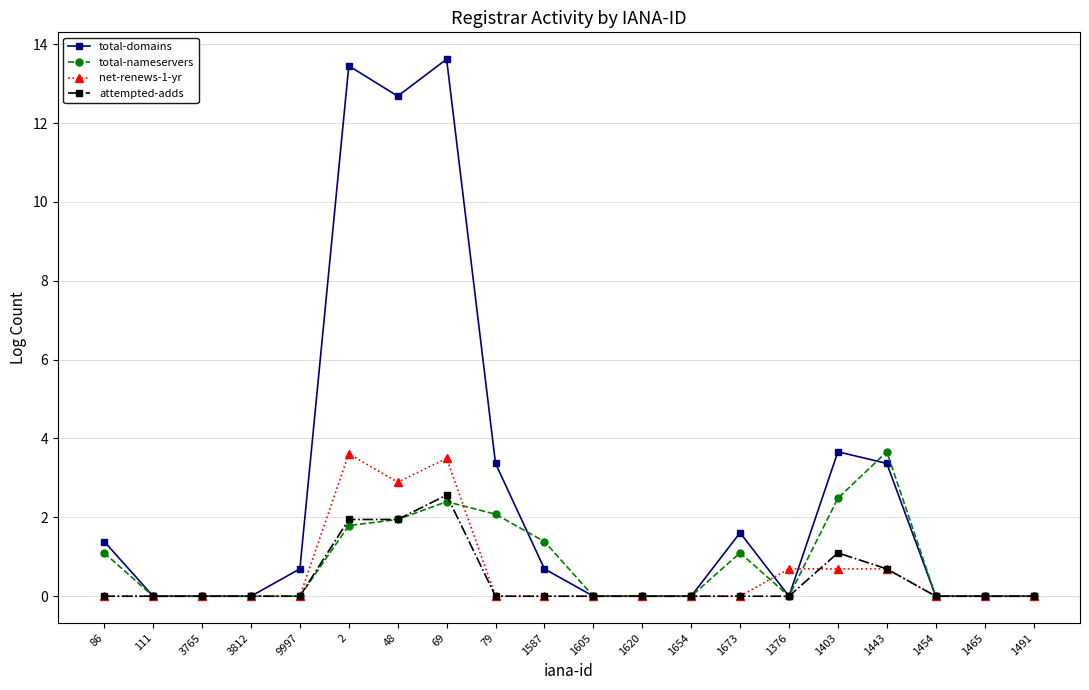

What is the difference between the highest and lowest values at 1443?

3.0